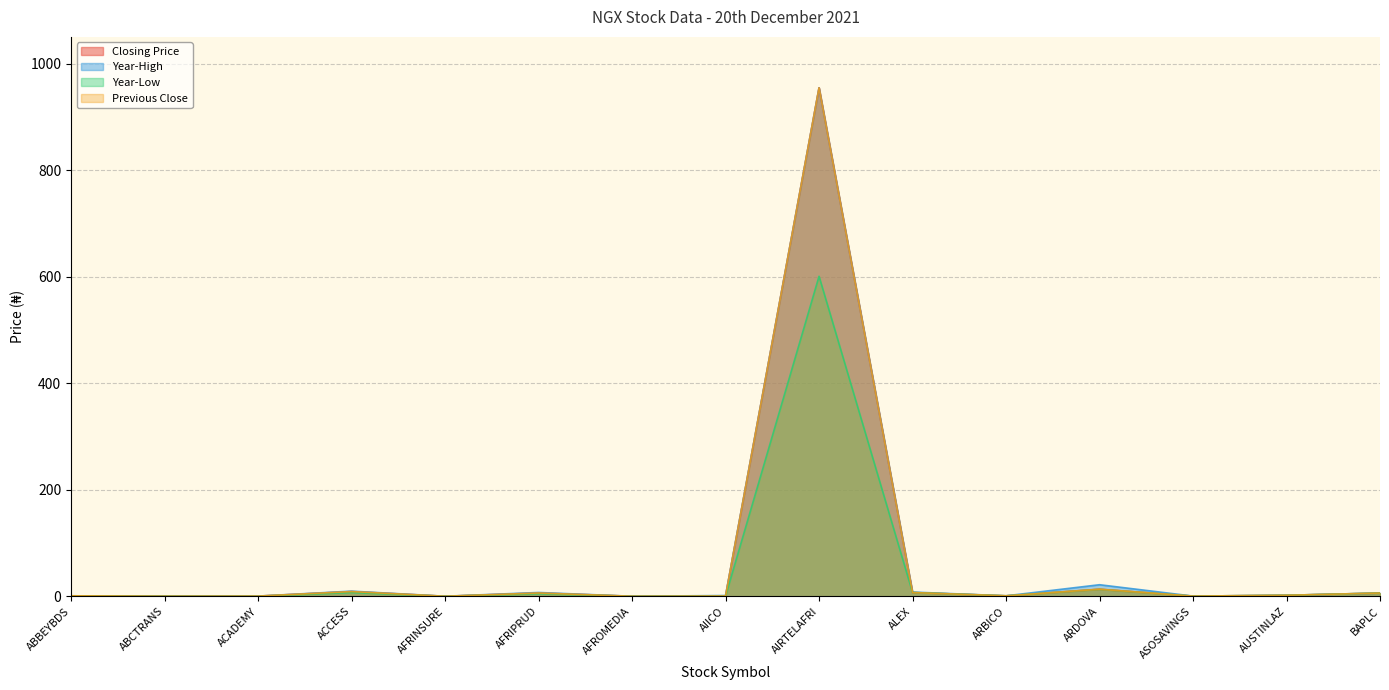

What position from the right is ABCTRANS?

14